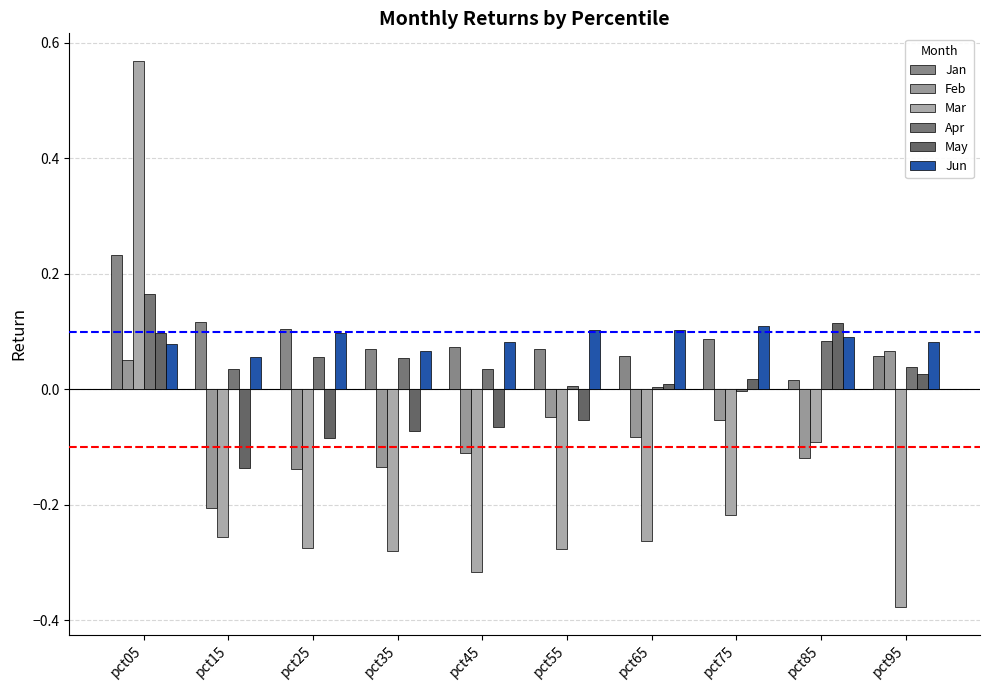

True or false: May has a value of -0.1 at pct55.

False